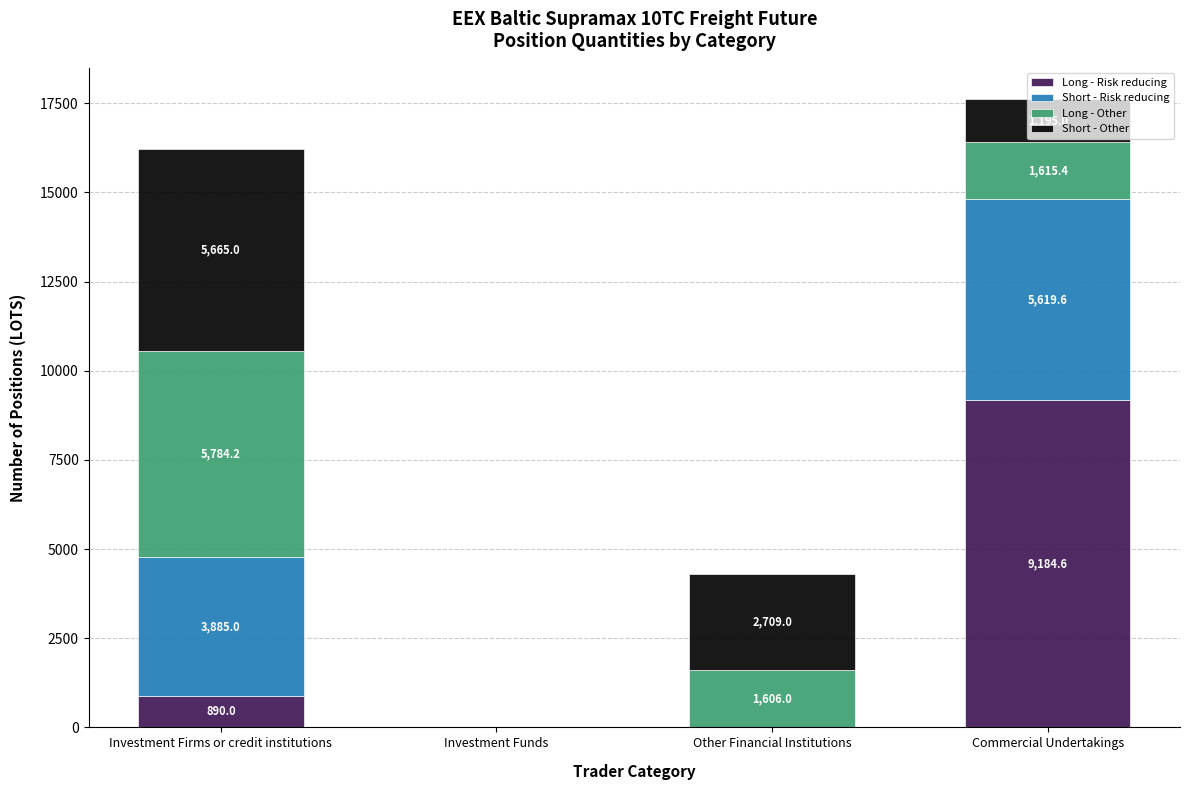

Is it true that Long - Risk reducing equals -3499.9 at Other Financial Institutions?

False